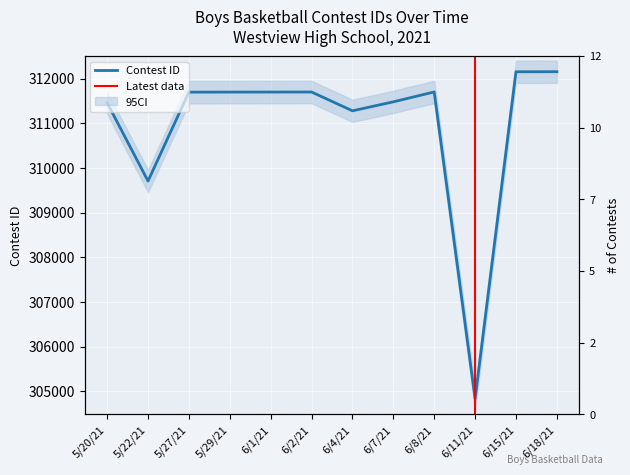

At which label does the data first exceed 311696?

6/1/21